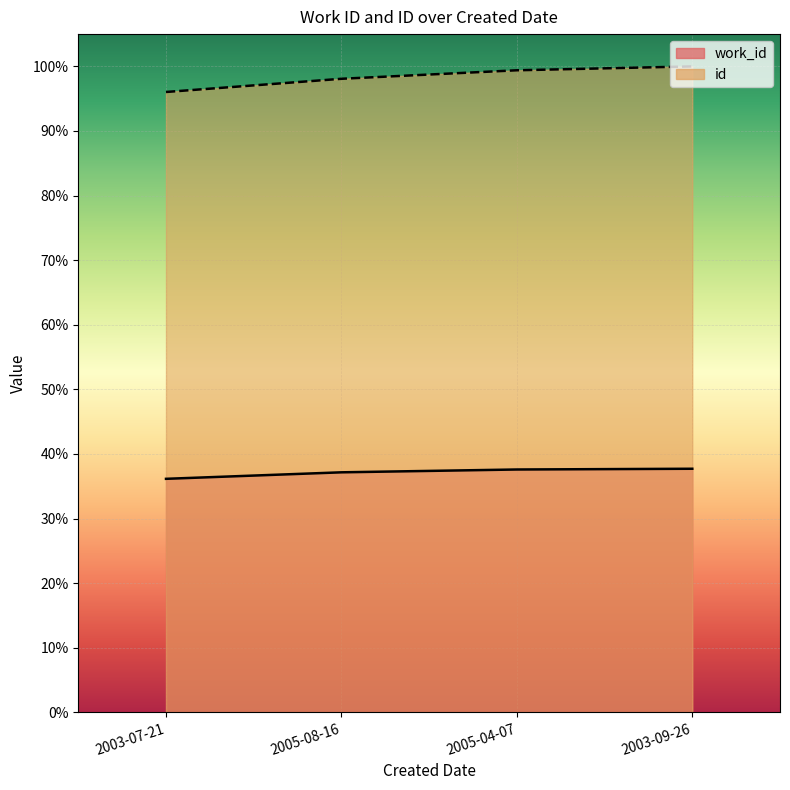

What is the label of the 4th point from the left?

2003-09-26